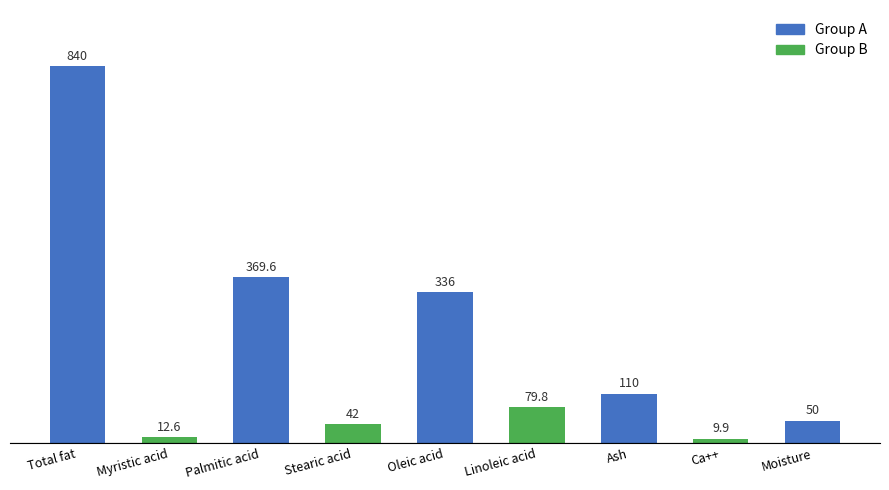

At which category does the chart reach its minimum across all series?

Ca++